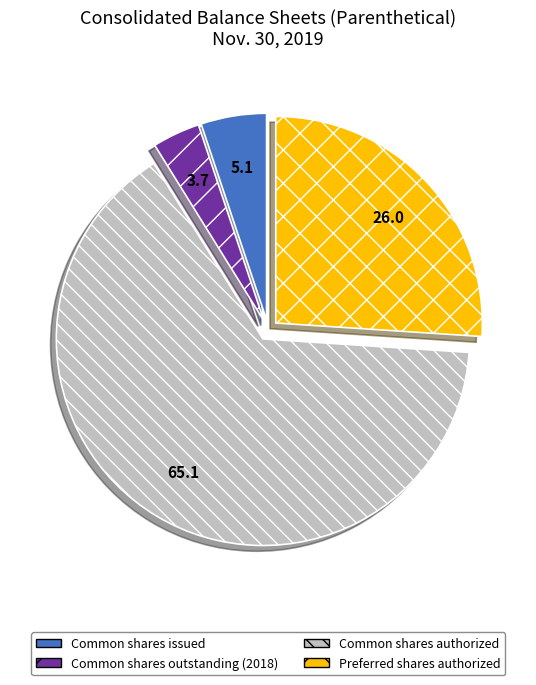

Which category accounts for the majority?

Common shares authorized